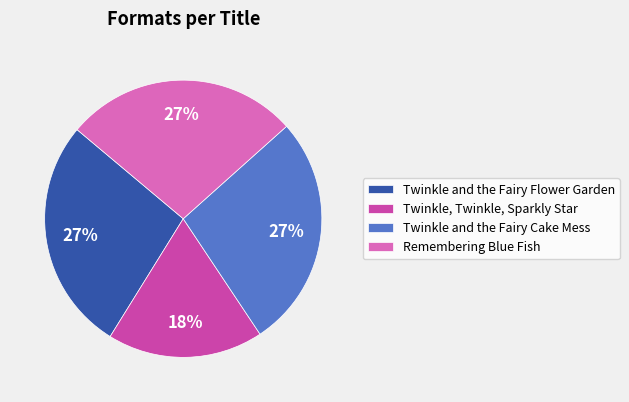

Does Twinkle and the Fairy Cake Mess account for over 50% of the chart?

No